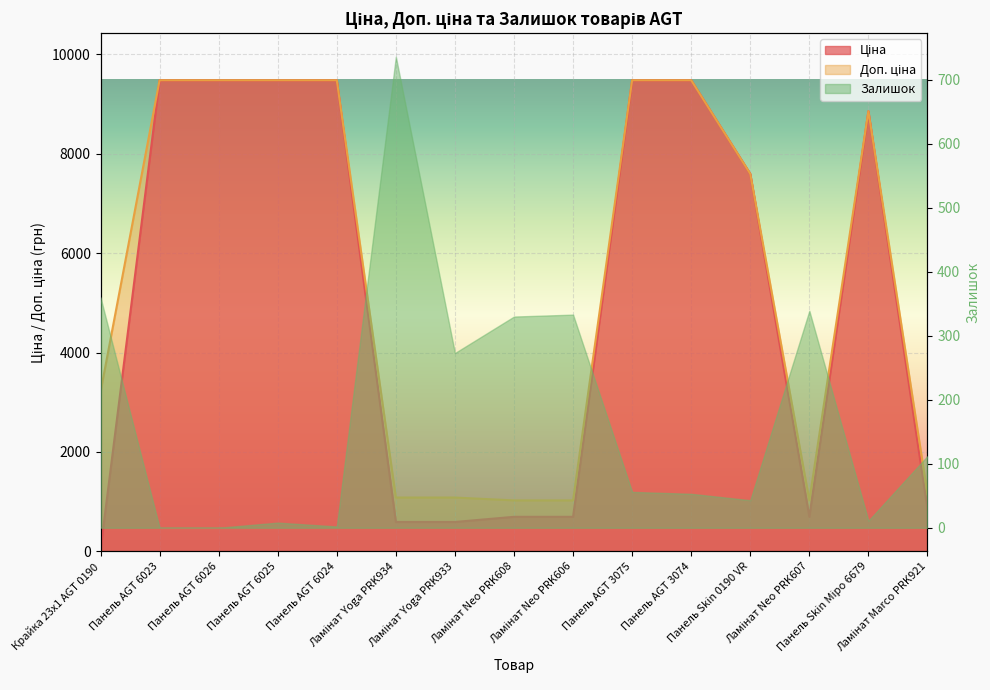

At which category is the sum across all series the highest?

Панель AGT 6023